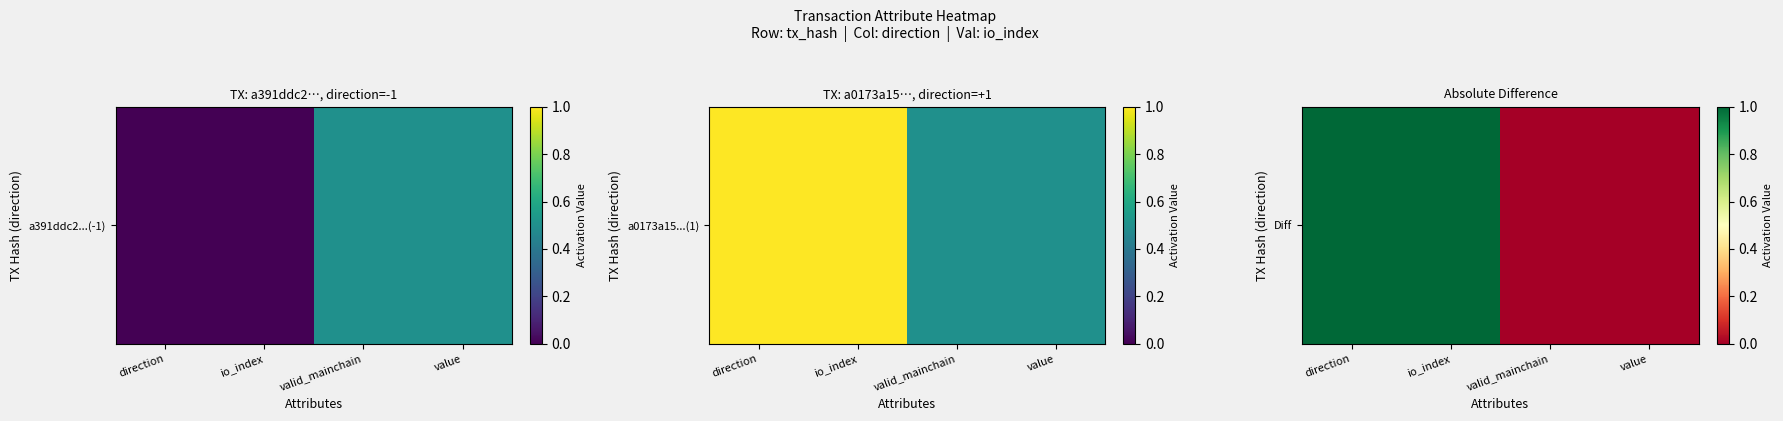

Where is the data nearest to the value 0?

valid_mainchain